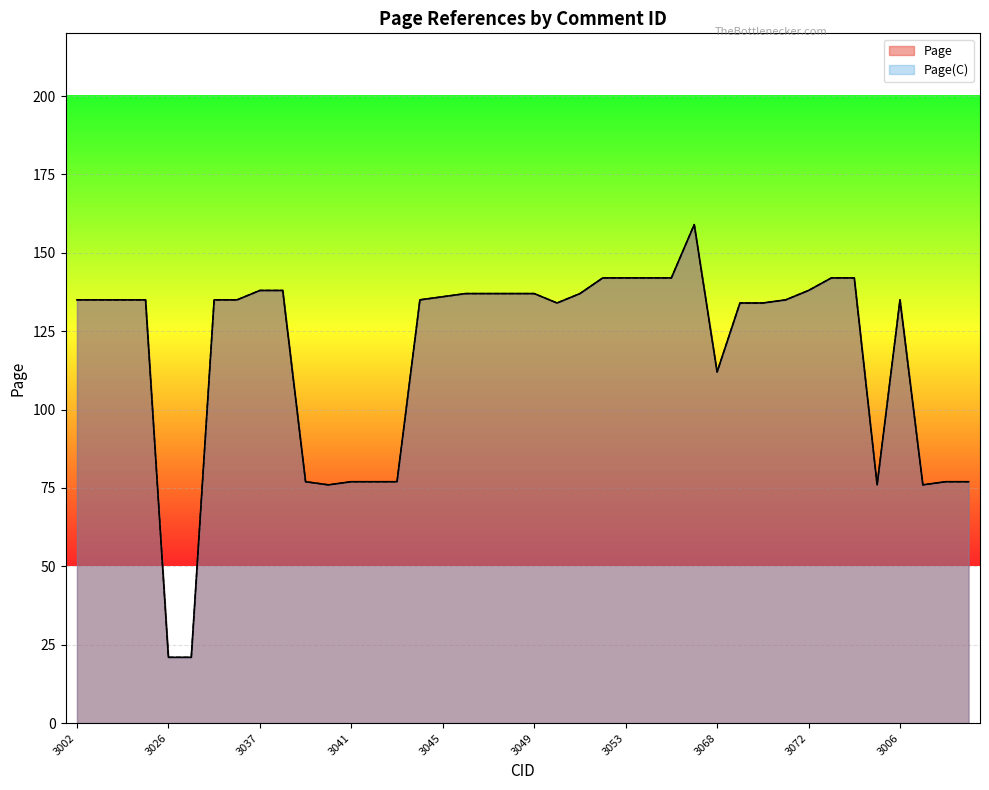

At which category does the chart reach its minimum across all series?

3026